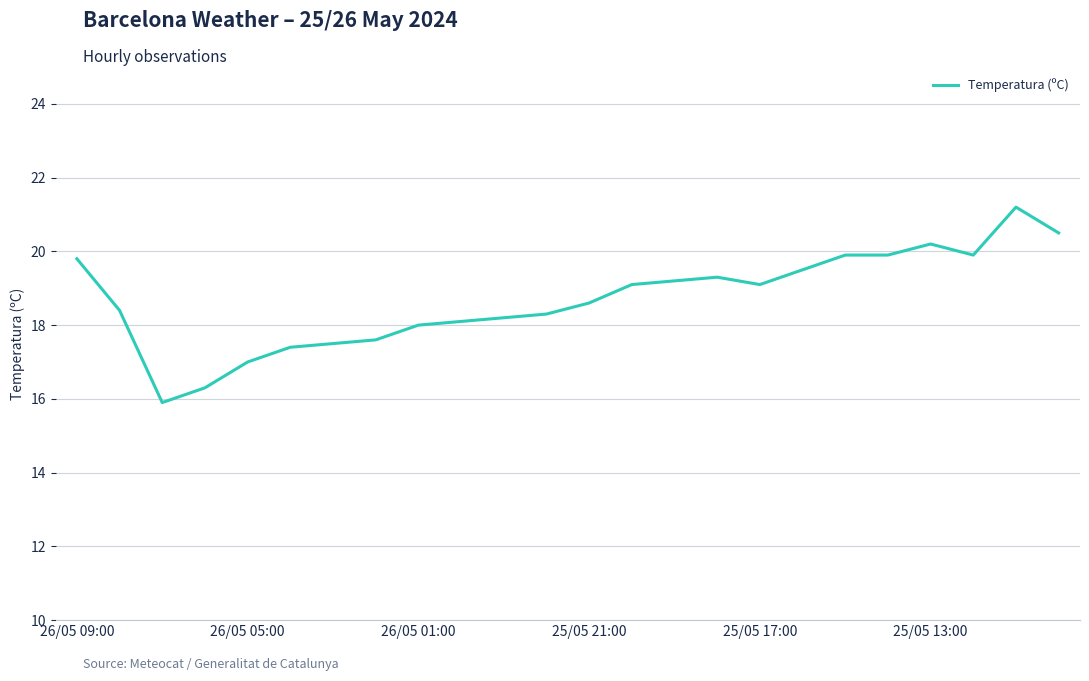

What is the greatest value displayed?

21.2